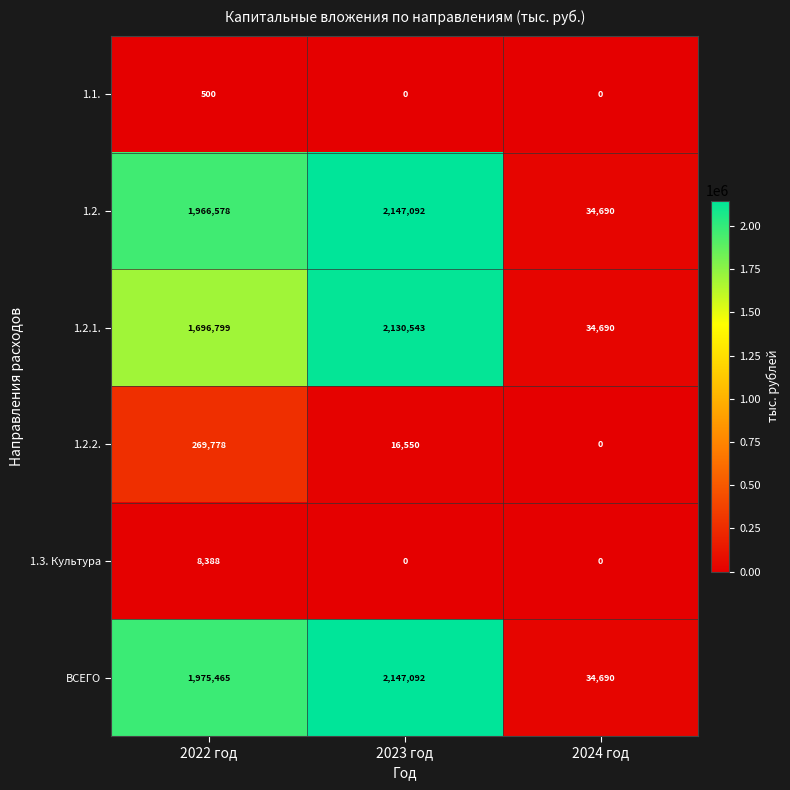

What is the highest value of the 1.1. series?

500